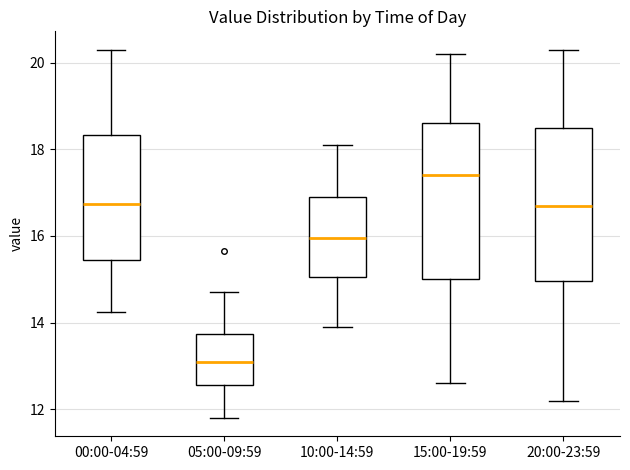

Reading left to right, transcribe this box plot: for each box, give where its median line is, the range the box spans, and where its two whiskers end, as read against the y-axis. The values are not printed on the chart, so give them approximately, as read against the axis.

00:00-04:59: median 16.8, box 15.4 to 18.4, whiskers 14.2 to 20.4
05:00-09:59: median 13.2, box 12.6 to 13.8, whiskers 11.8 to 14.8
10:00-14:59: median 16.0, box 15.0 to 17.0, whiskers 14.0 to 18.2
15:00-19:59: median 17.4, box 15.0 to 18.6, whiskers 12.6 to 20.2
20:00-23:59: median 16.8, box 15.0 to 18.6, whiskers 12.2 to 20.4